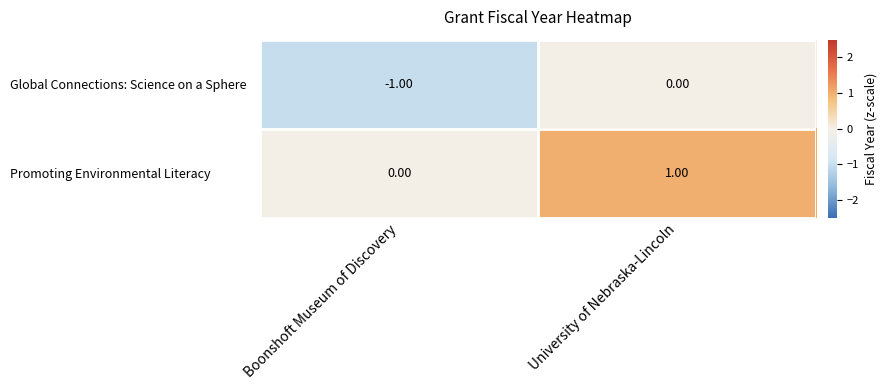

Which category has the lowest value across all series?

Boonshoft Museum of Discovery